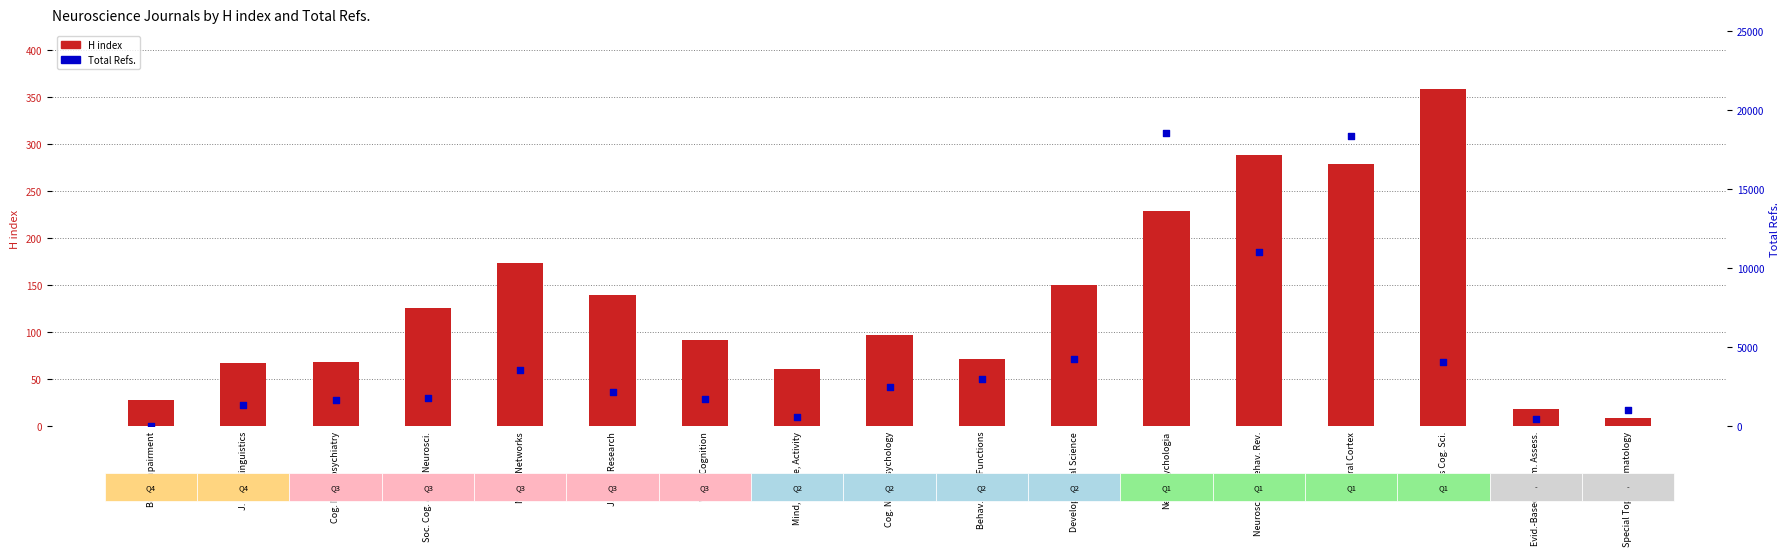

At which category is the sum across all series the highest?

Neuropsychologia